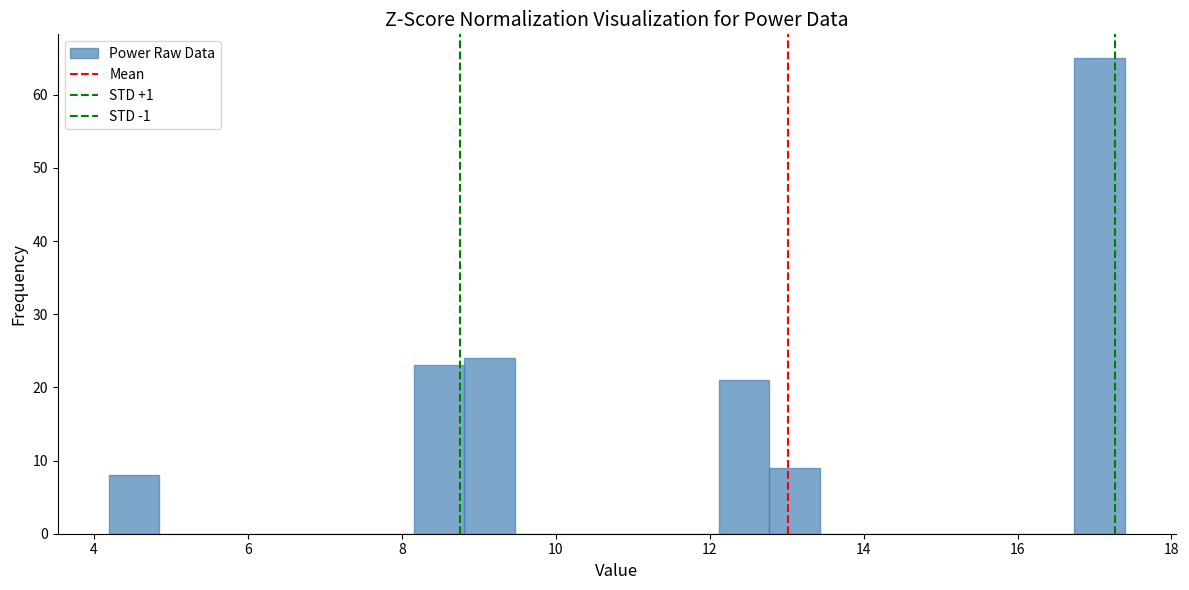

Read against the x-axis, roughly where is the centre of the tallest bar?

17.0